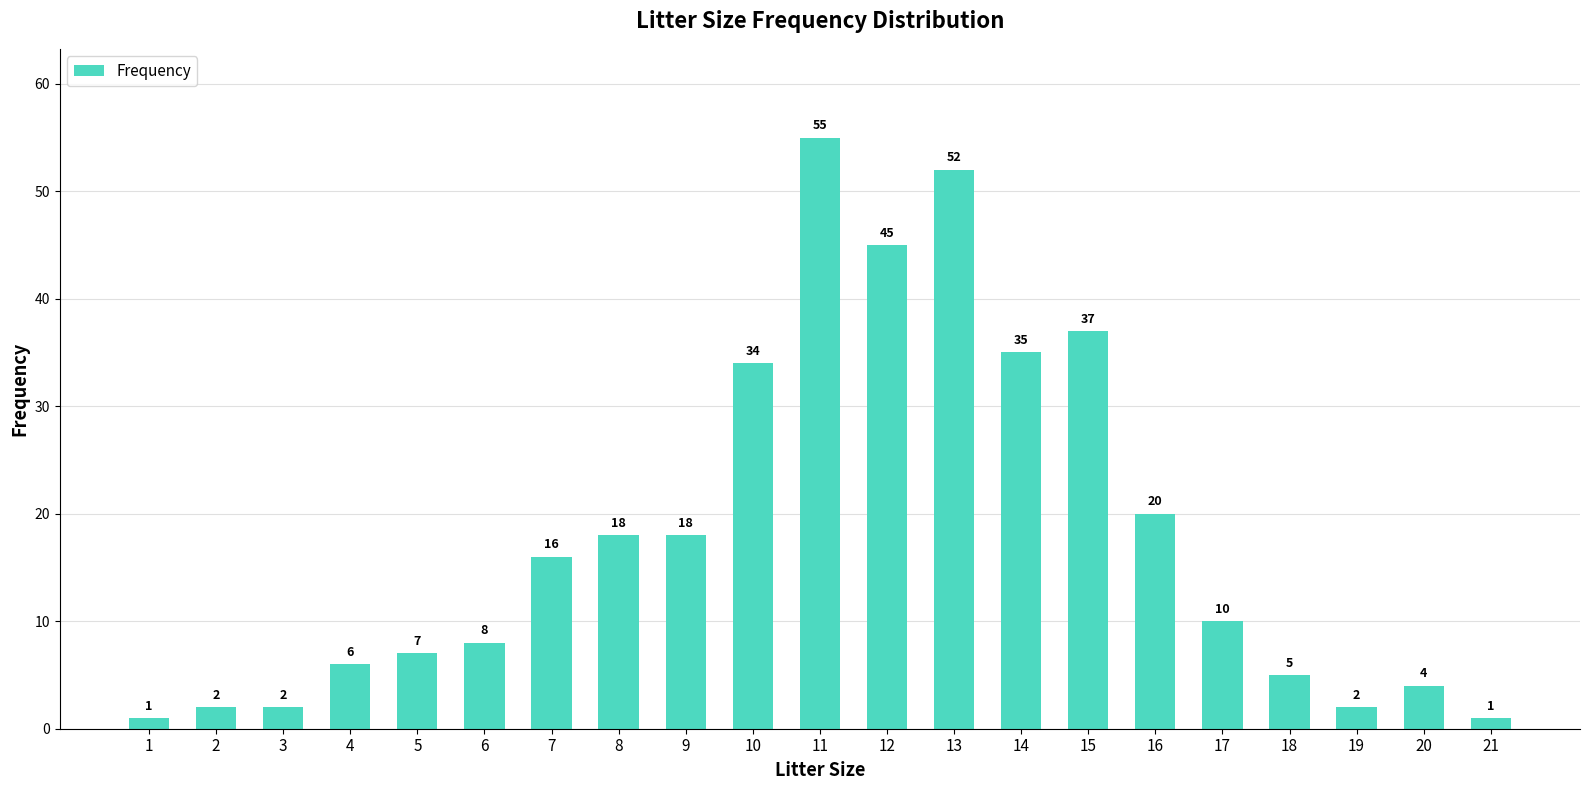

The chart shows a value of 34 at 10. True or false?

True